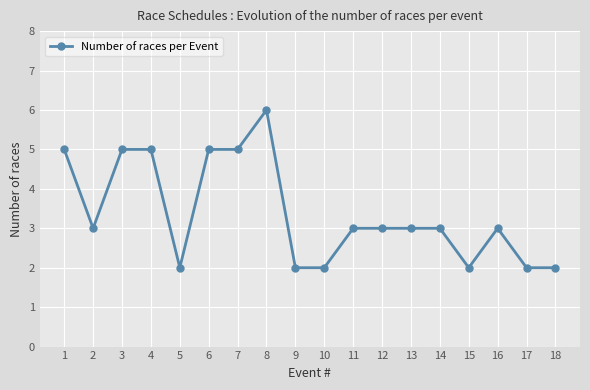

What is the greatest value displayed?

6